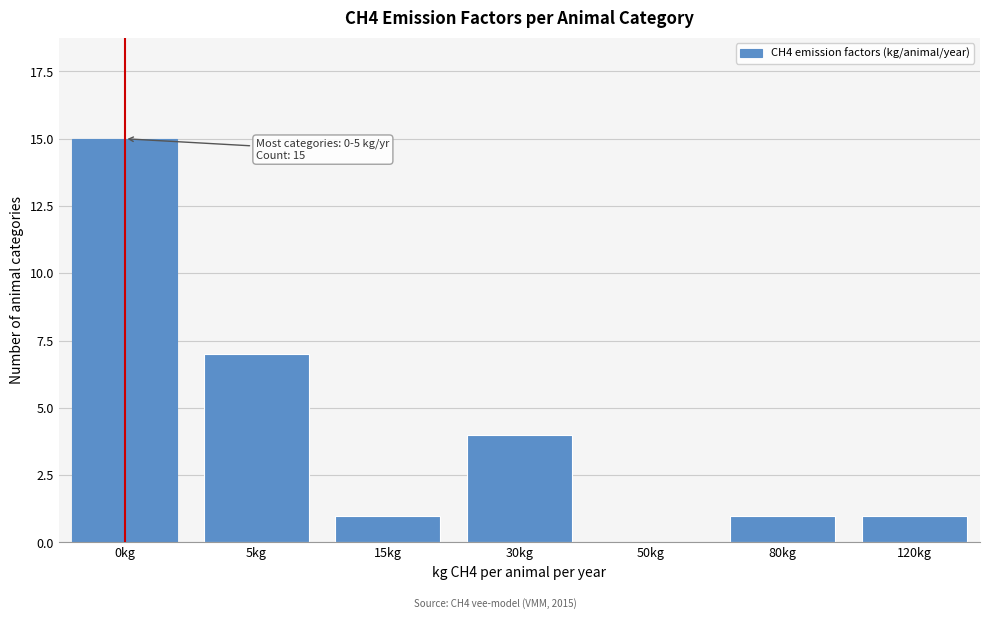

Reading left to right, extract all data points from this chart.

0kg=15	5kg=7	15kg=1	30kg=4	50kg=0	80kg=1	120kg=1